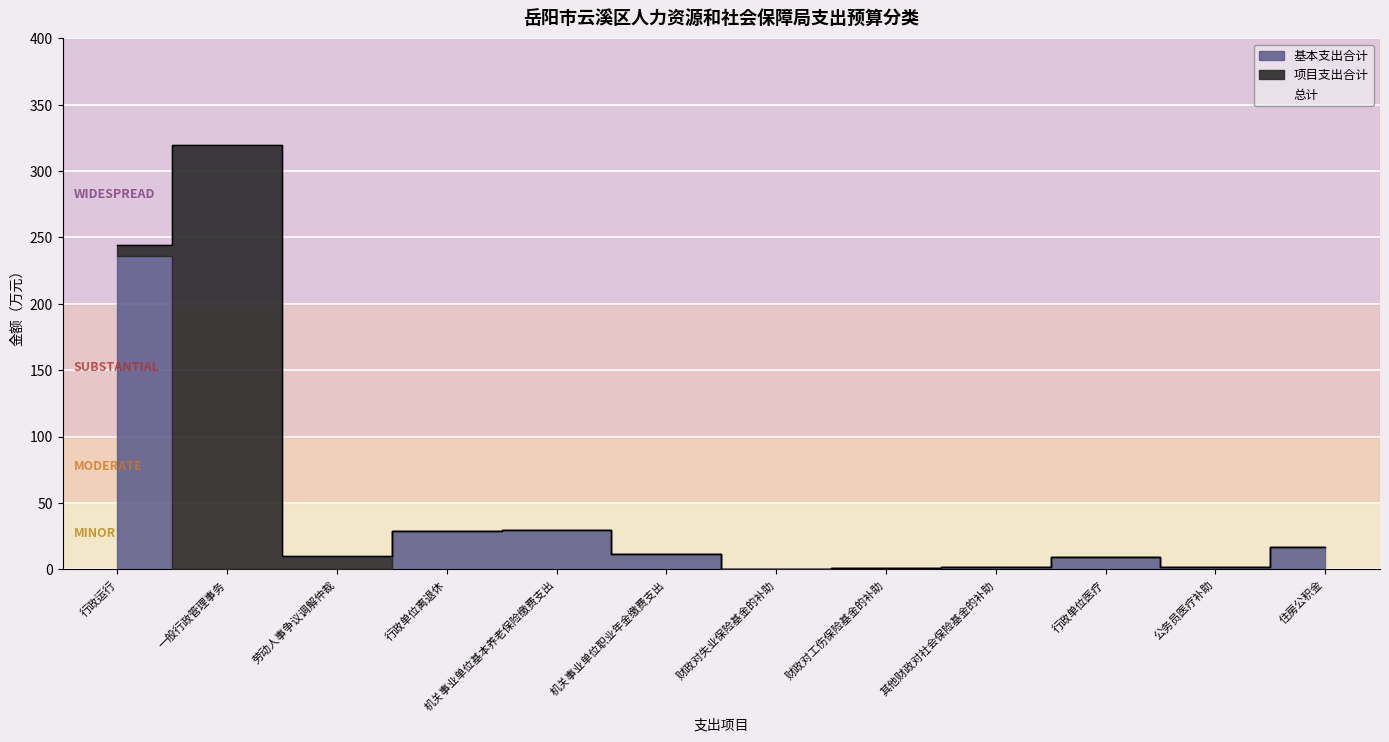

What is the value of the 基本支出合计 point at the 9th from the left?

1.3